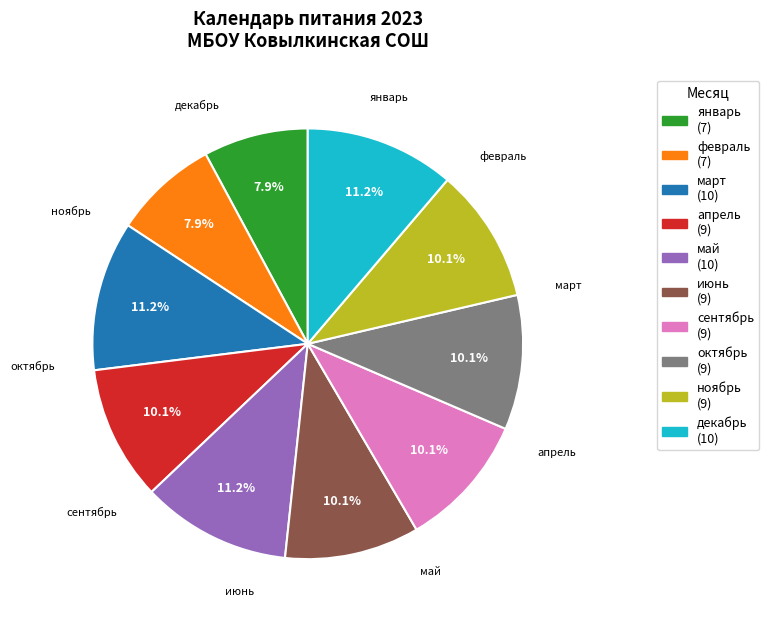

Count the number of slices in the pie.

10